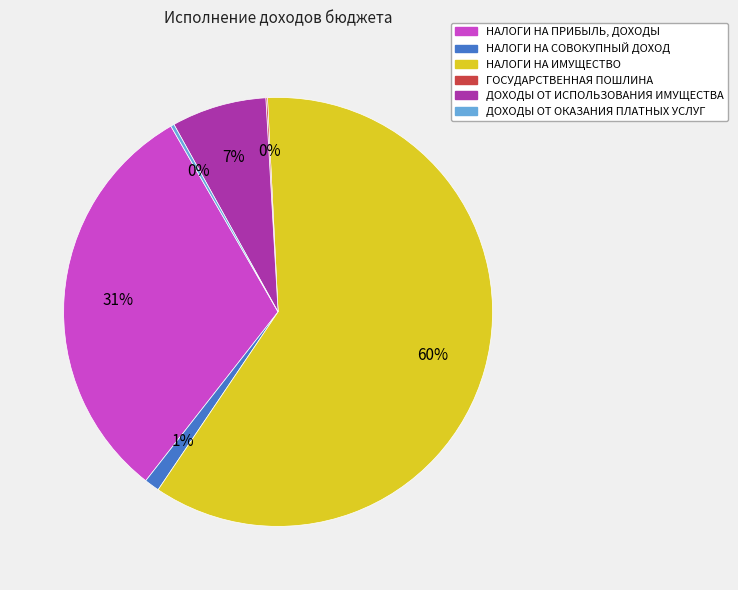

To the nearest percent, what is the average slice percentage?

17%